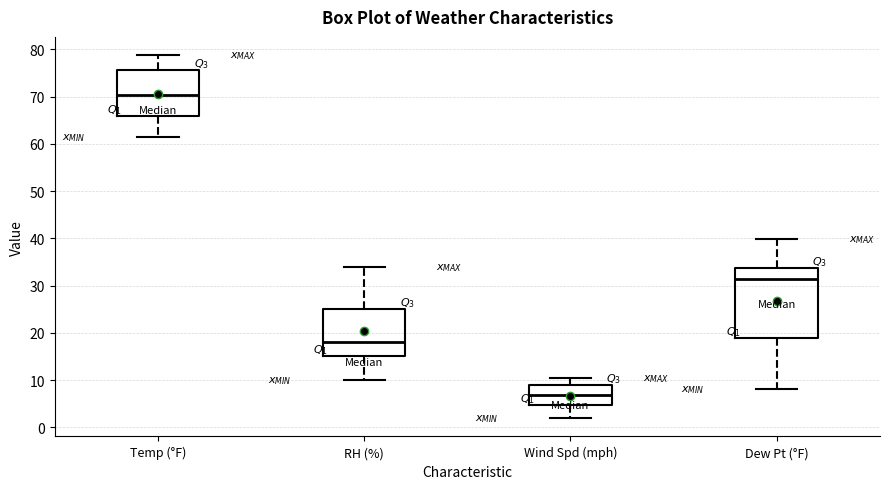

Reading left to right, transcribe this box plot: for each box, give where its median line is, the range the box spans, and where its two whiskers end, as read against the y-axis. The values are not printed on the chart, so give them approximately, as read against the axis.

Temp (°F): median 70, box 66 to 76, whiskers 61 to 79
RH (%): median 18, box 15 to 25, whiskers 10 to 34
Wind Spd (mph): median 7, box 5 to 9, whiskers 2 to 10
Dew Pt (°F): median 31, box 19 to 34, whiskers 8 to 40